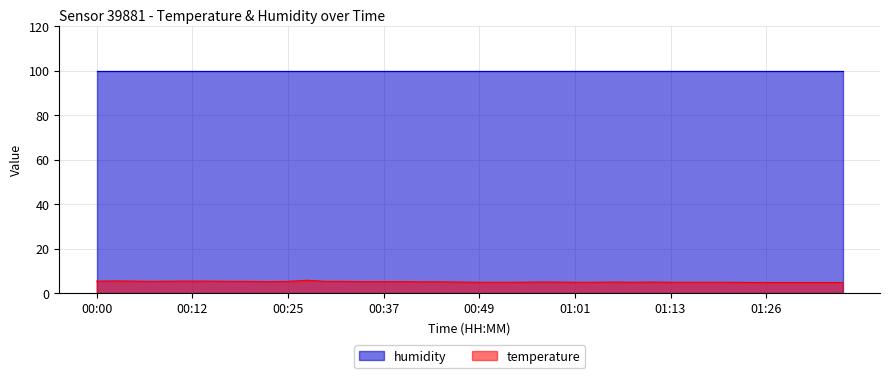

True or false: the data shows 5.0 at 00:46.

True